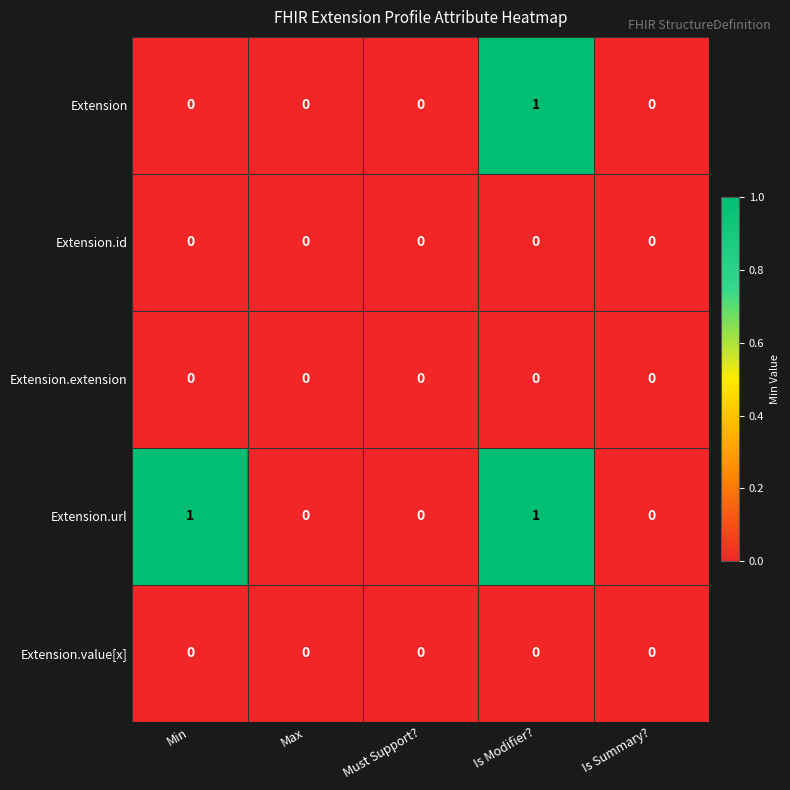

True or false: Extension.id has a value of 0 at Is Summary?.

True